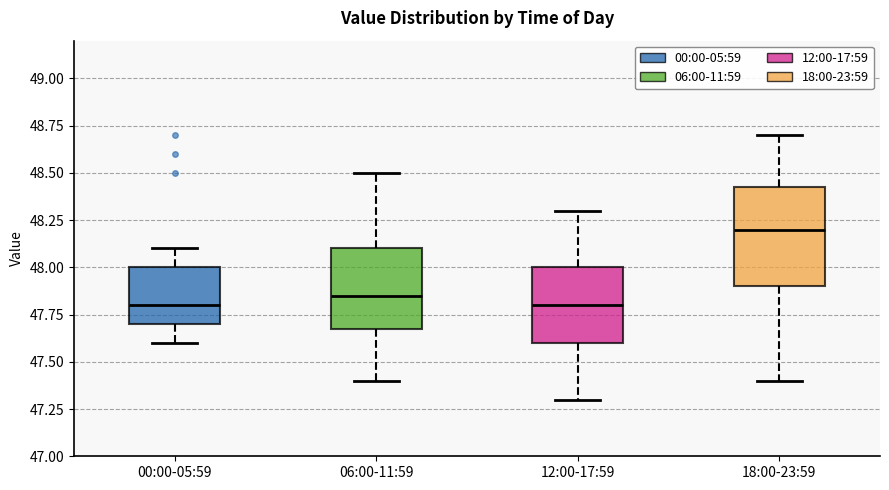

Where does the median line of the box for 00:00-05:59 sit on the y-axis? The values are not printed on the chart, so give them approximately, as read against the axis.

47.80